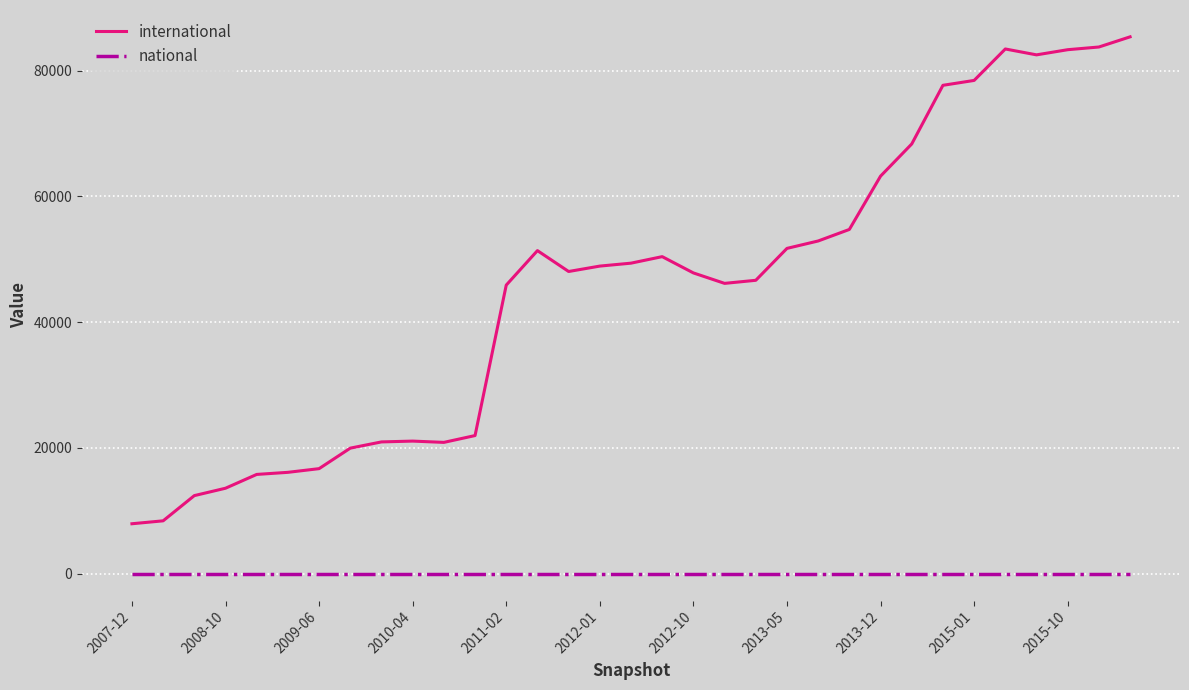

True or false: international and national intersect in this chart.

False